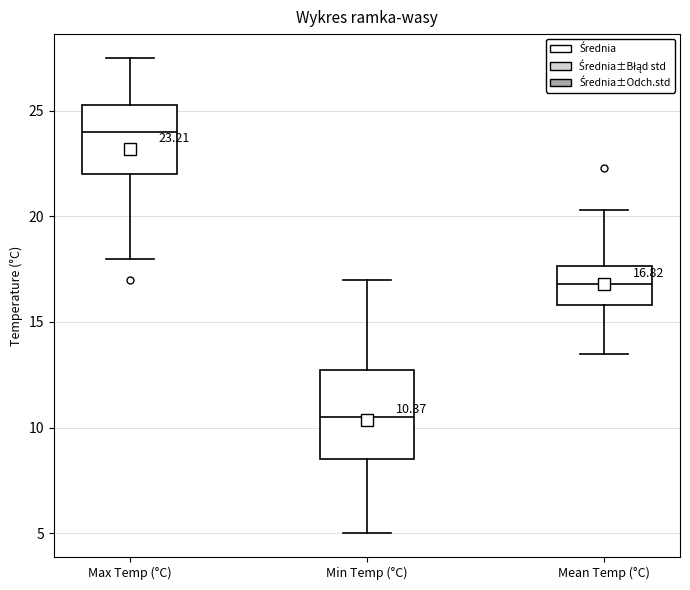

Which box is the tallest, from its lower edge to its upper edge?

Min Temp (°C)